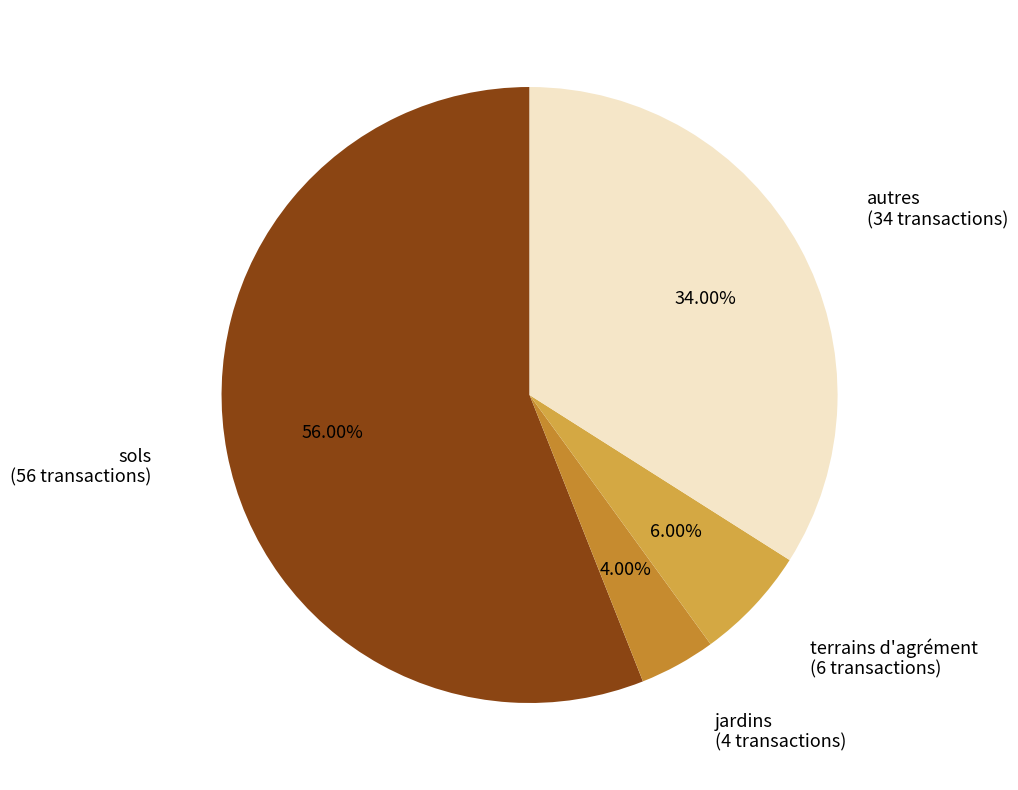

Which slice is the smallest?

jardins